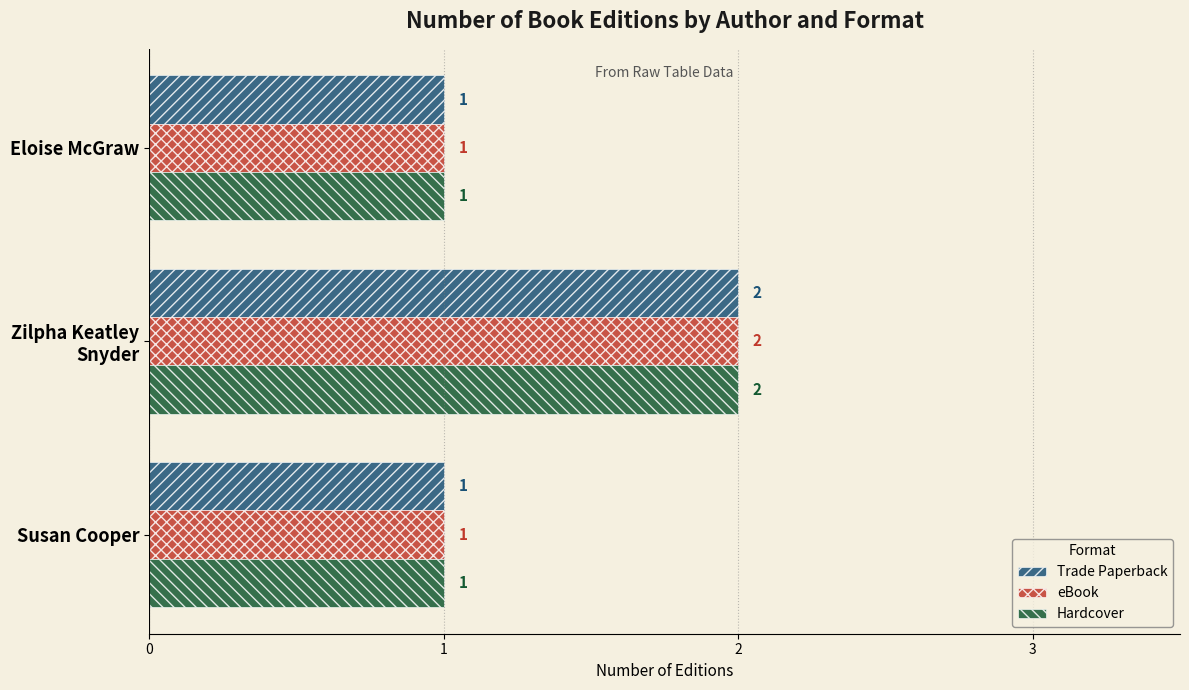

What is the total value across all series at Susan Cooper?

3